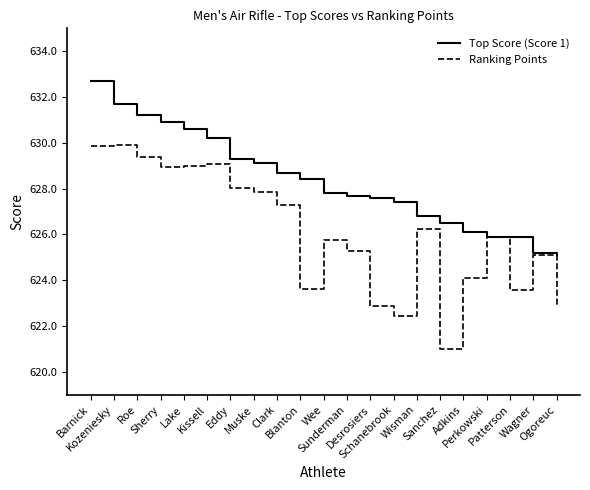

Does the chart display data point markers on the line(s)?

No